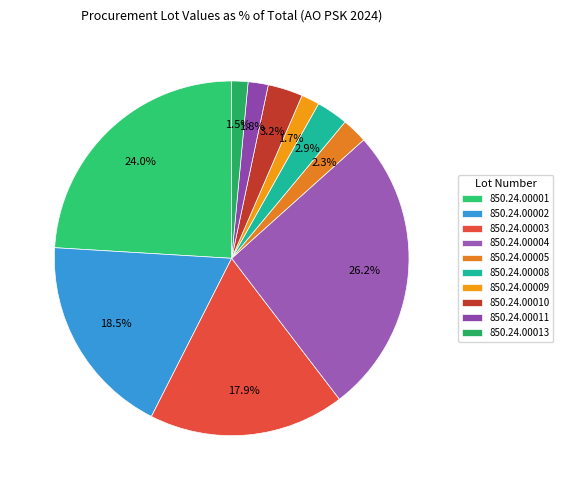

What percentage is the 850.24.00011 slice, to the nearest percent?

2%